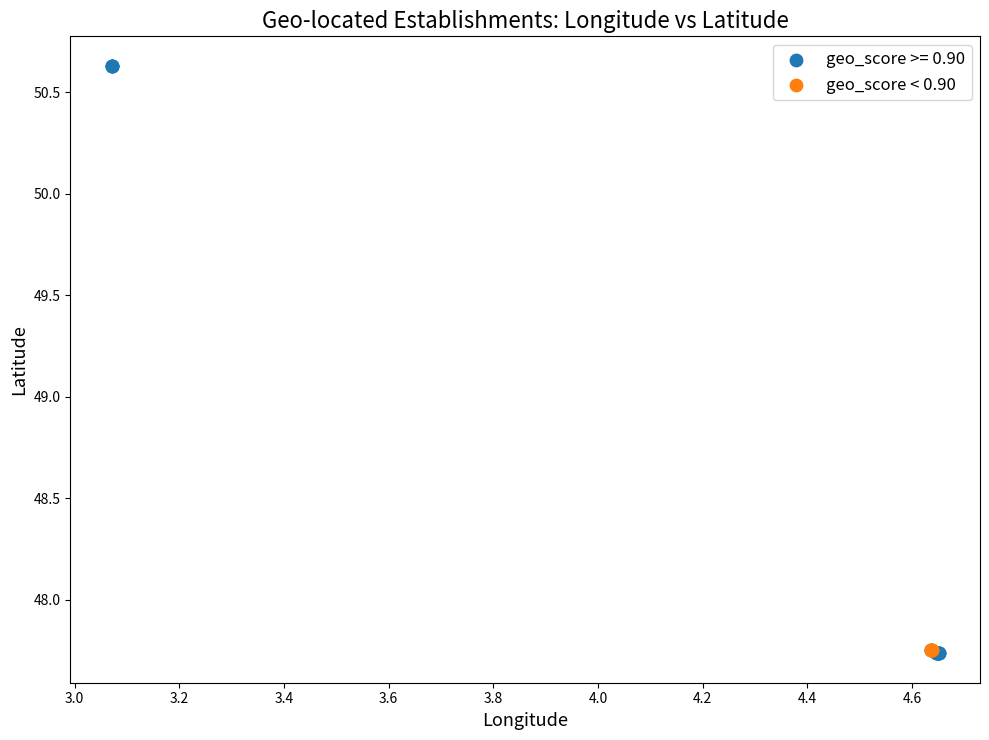

Which series has the largest Y range (max minus min)?

geo_score >= 0.90